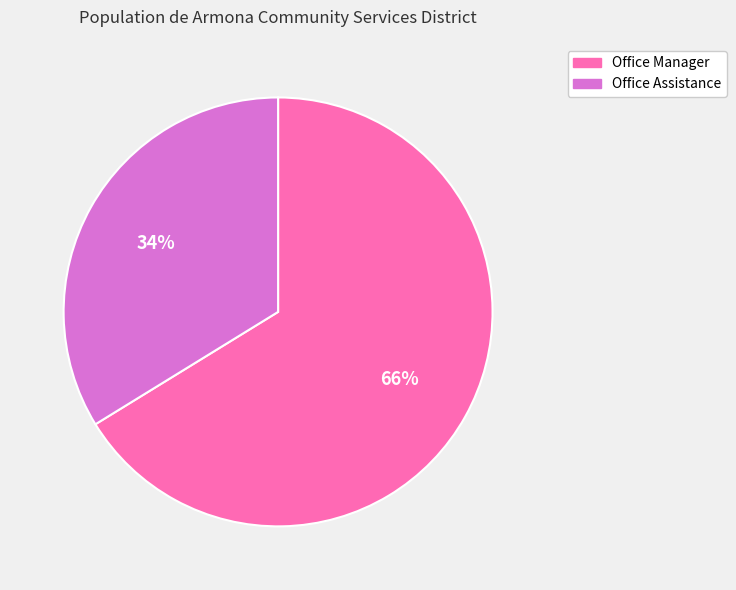

How many slices are in this pie chart?

2